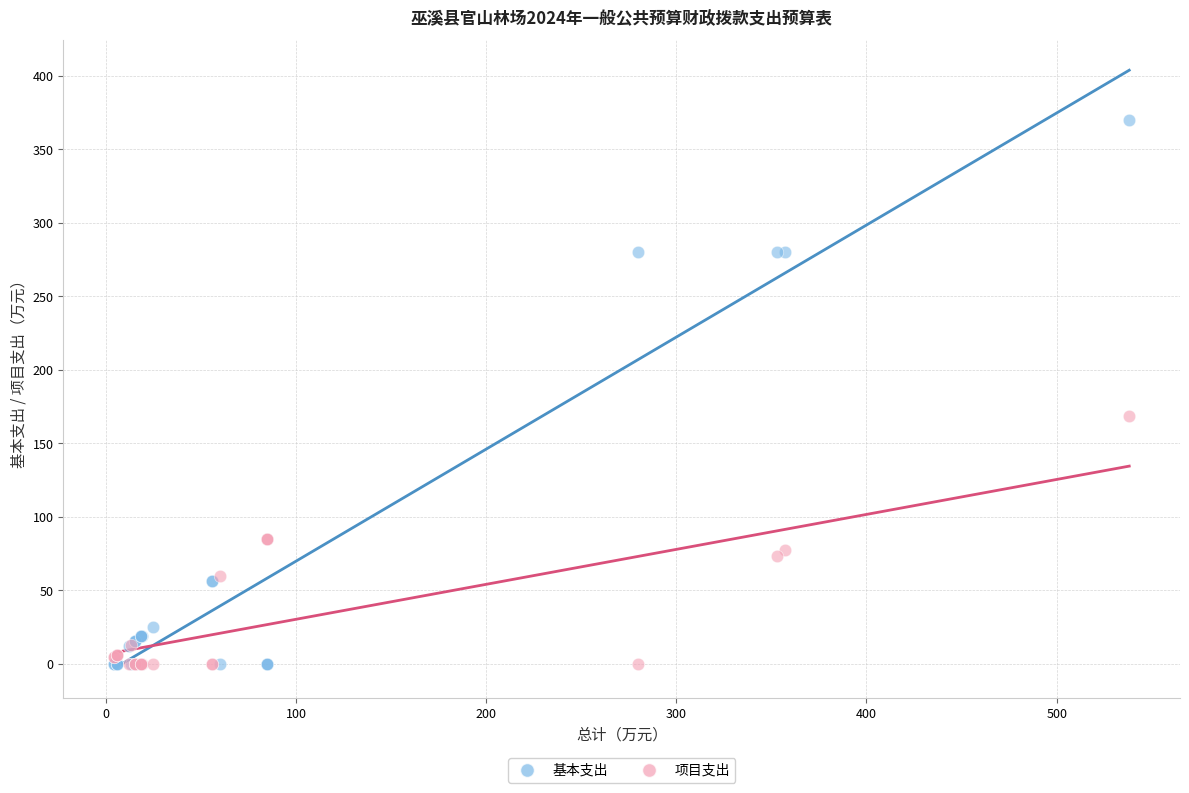

Which series contains the highest Y value?

基本支出